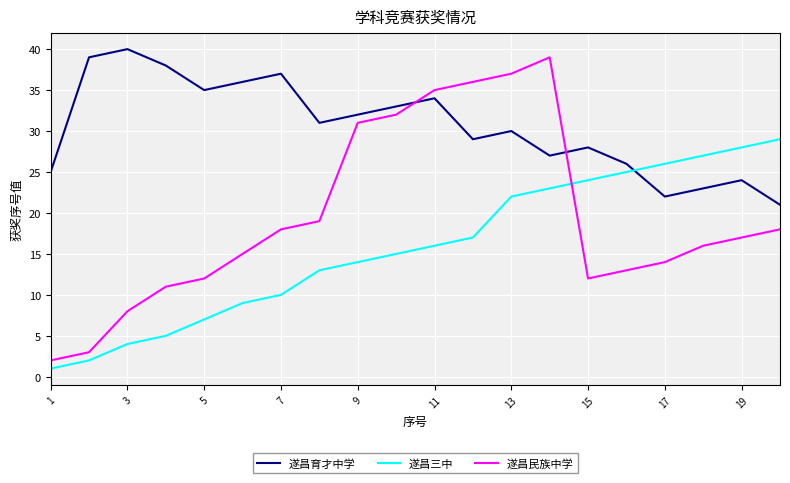

Reading left to right, extract all data points from this chart.

遂昌育才中学: 25	39	40	38	35	36	37	31	32	33	34	29	30	27	28	26	22	23	24	21
遂昌三中: 1	2	4	5	7	9	10	13	14	15	16	17	22	23	24	25	26	27	28	29
遂昌民族中学: 2	3	8	11	12	15	18	19	31	32	35	36	37	39	12	13	14	16	17	18